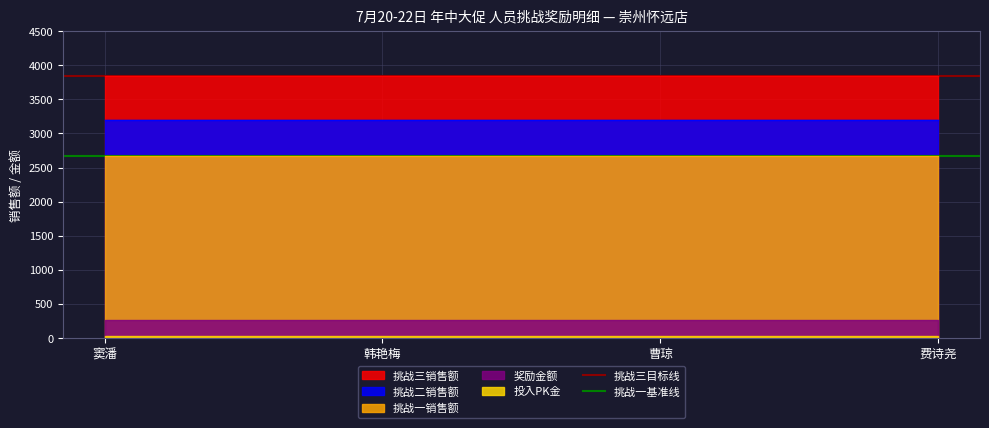

Is it true that 挑战三目标线 equals 3843.5 at 窦潘?

True